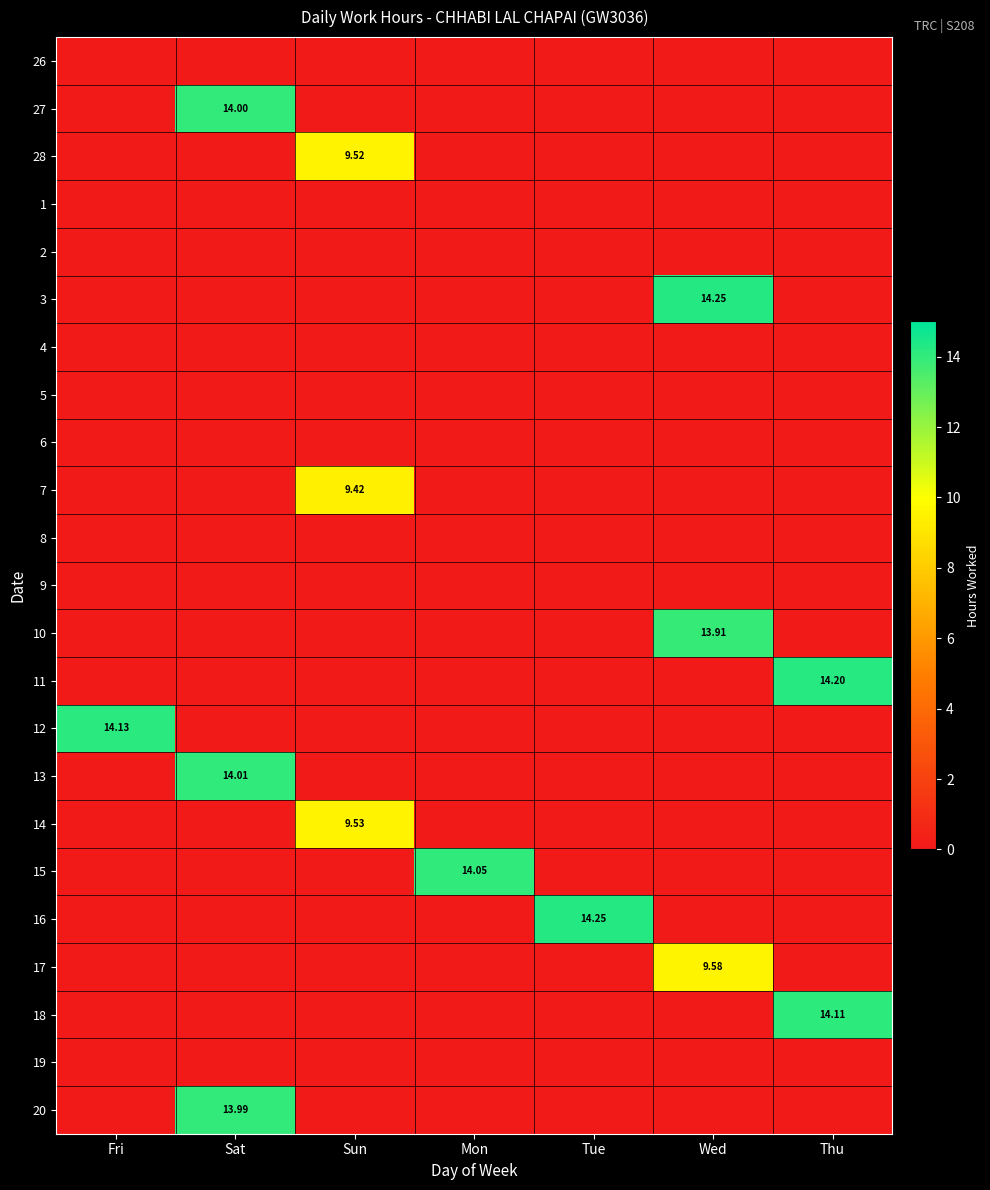

The value of 13 at Tue is 0.0. True or false?

True